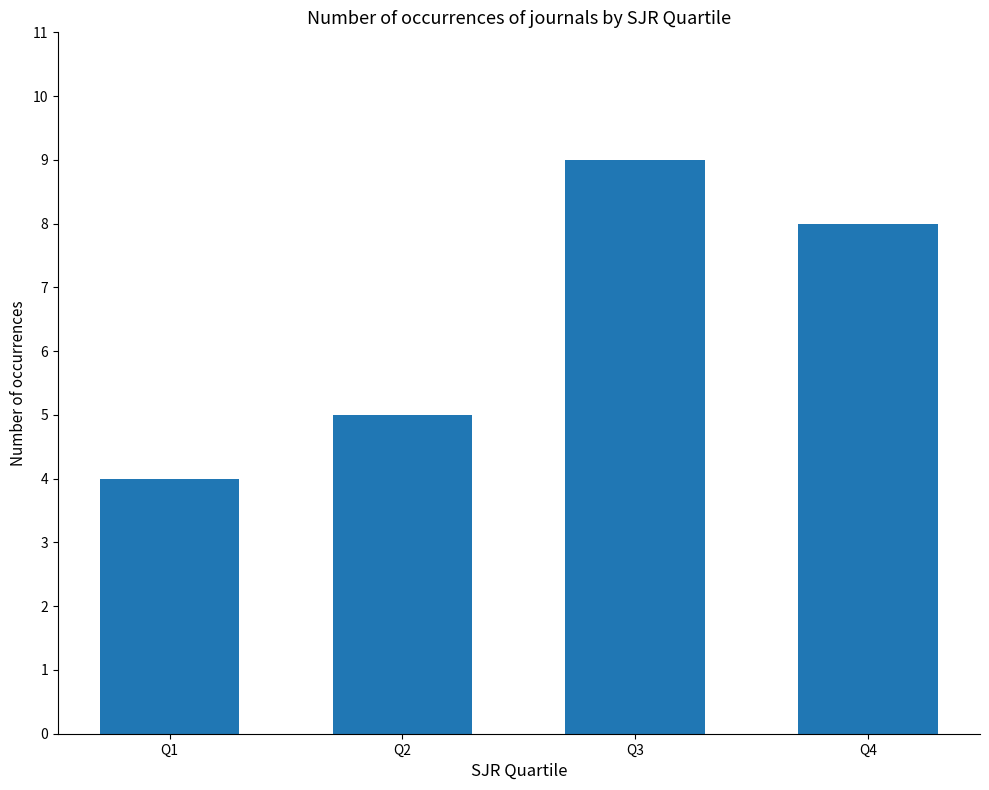

How many values are between 5 and 9?

3